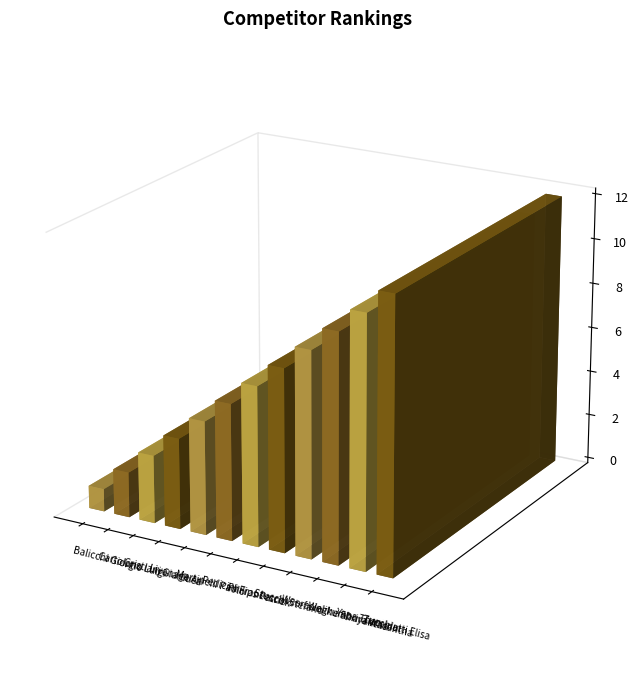

List the labels in order of value, smallest first.

Balicchi Giorgio, Cartolano Luigi, Cristiani Gianluca, Liyanage Ari, Martinelli Paolo, Pedicini Francesco, Philips Patrick, Stucchi Stefano, Weerasinghe Shriyantha, Welikumbura Wasantha, Yapa Thamidu, Zucchiatti Elisa